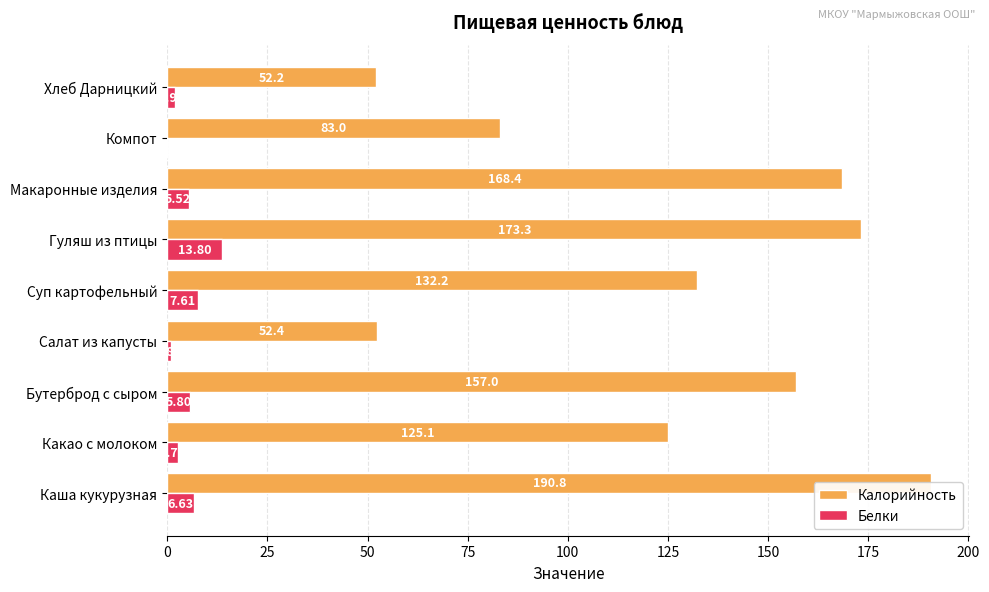

What is the difference between the maximum and second lowest values in the Белки series?

13.0